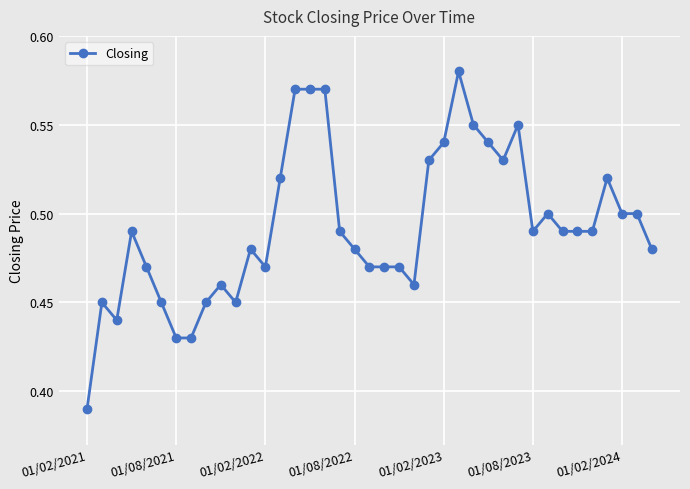

What is the sum of all values?

19.2